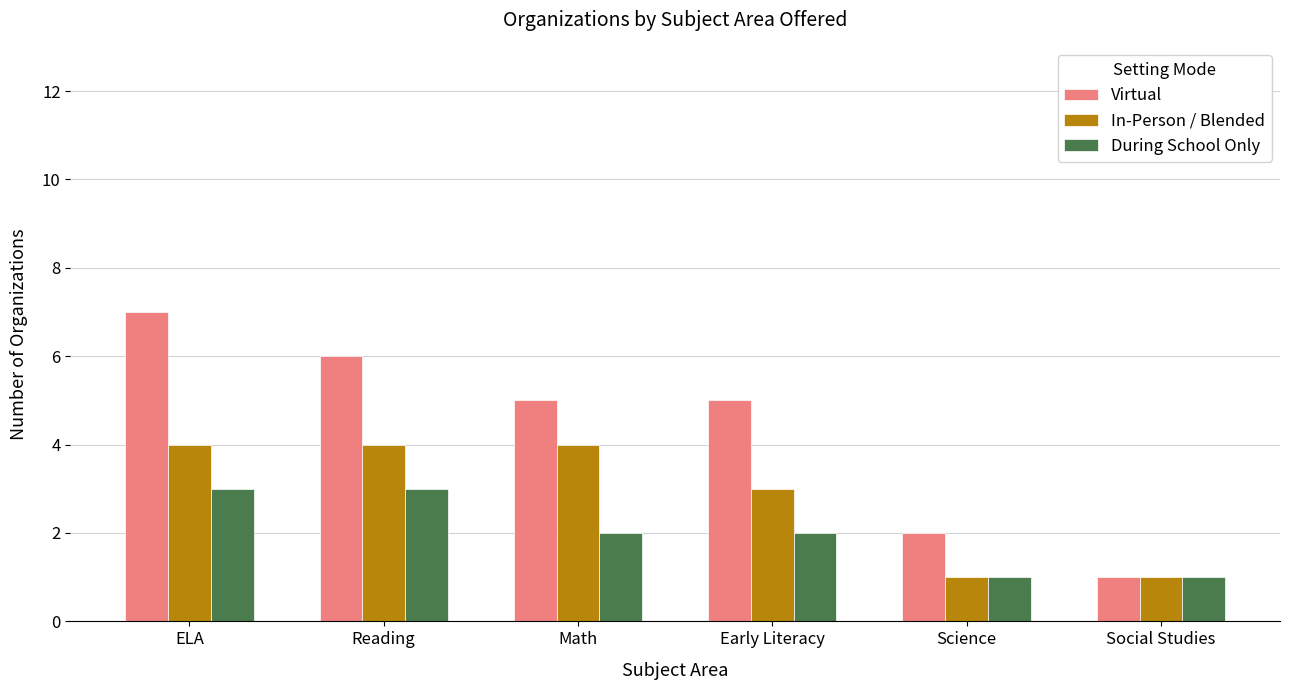

Which series has the largest total across all categories?

Virtual